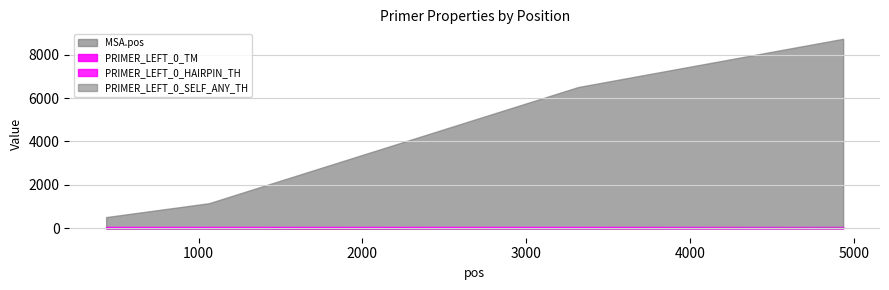

What is the difference between the highest and lowest values at 1063?

1153.0